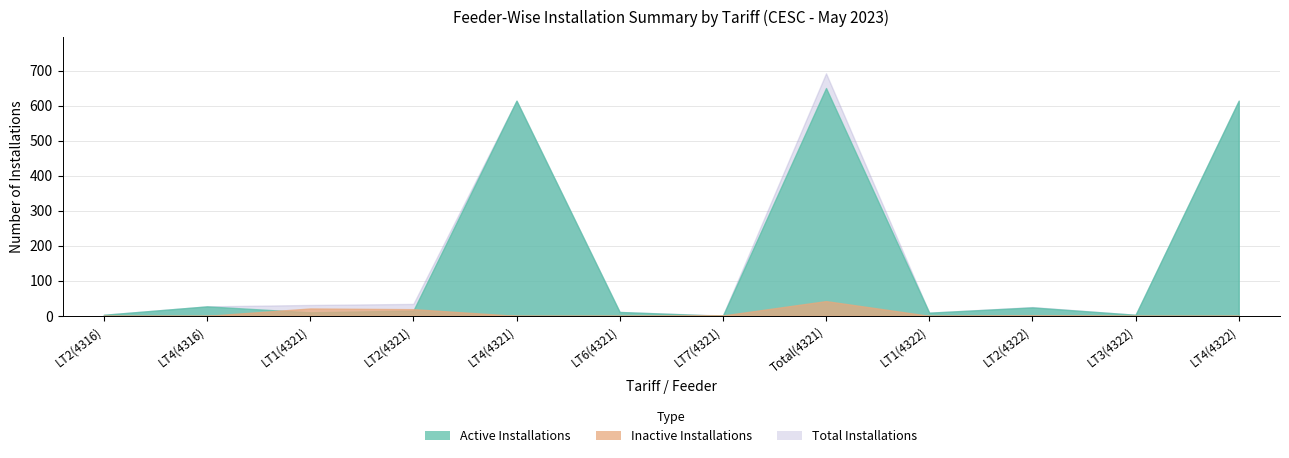

Where is Active Installations nearest to the value 325?

LT4(4321)